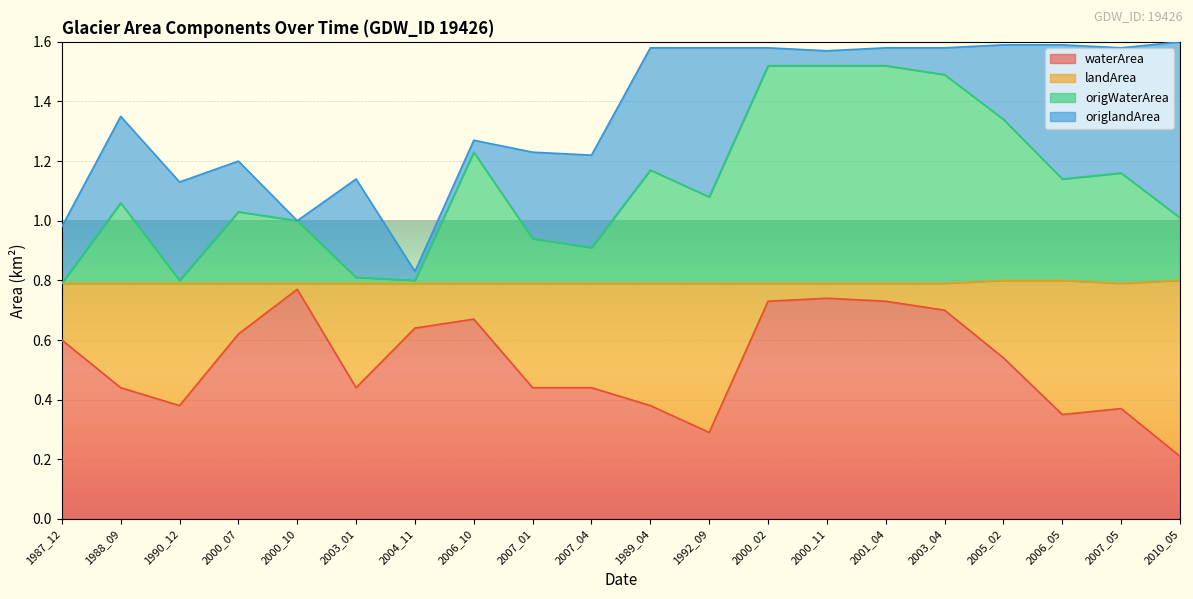

What is the total value across all series at 2005_02?

1.6